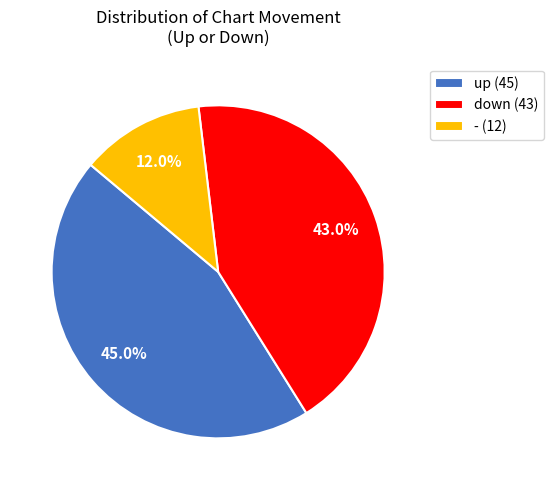

Is down the majority of the pie?

No